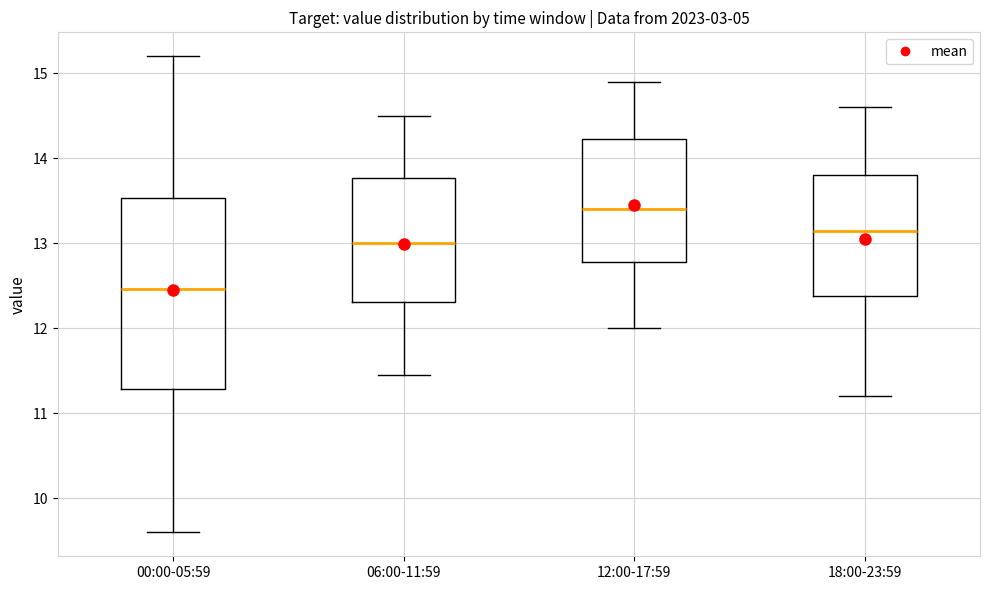

Reading left to right, transcribe this box plot: for each box, give where its median line is, the range the box spans, and where its two whiskers end, as read against the y-axis. The values are not printed on the chart, so give them approximately, as read against the axis.

00:00-05:59: median 12.5, box 11.3 to 13.5, whiskers 9.6 to 15.2
06:00-11:59: median 13.0, box 12.3 to 13.8, whiskers 11.5 to 14.5
12:00-17:59: median 13.4, box 12.8 to 14.2, whiskers 12.0 to 14.9
18:00-23:59: median 13.2, box 12.4 to 13.8, whiskers 11.2 to 14.6